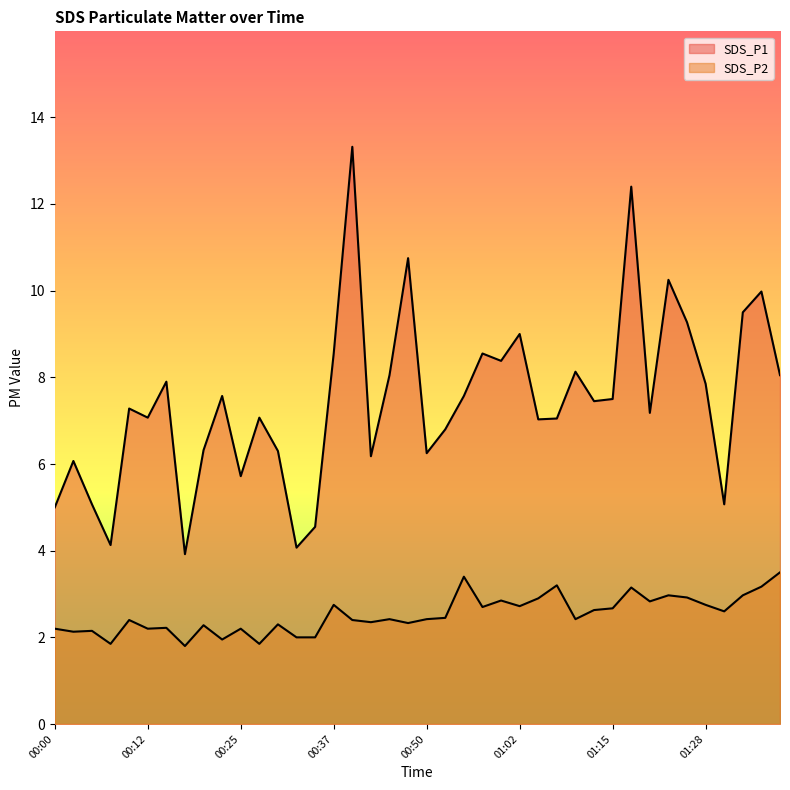

Where does the SDS_P1 series first go above 7?

00:10